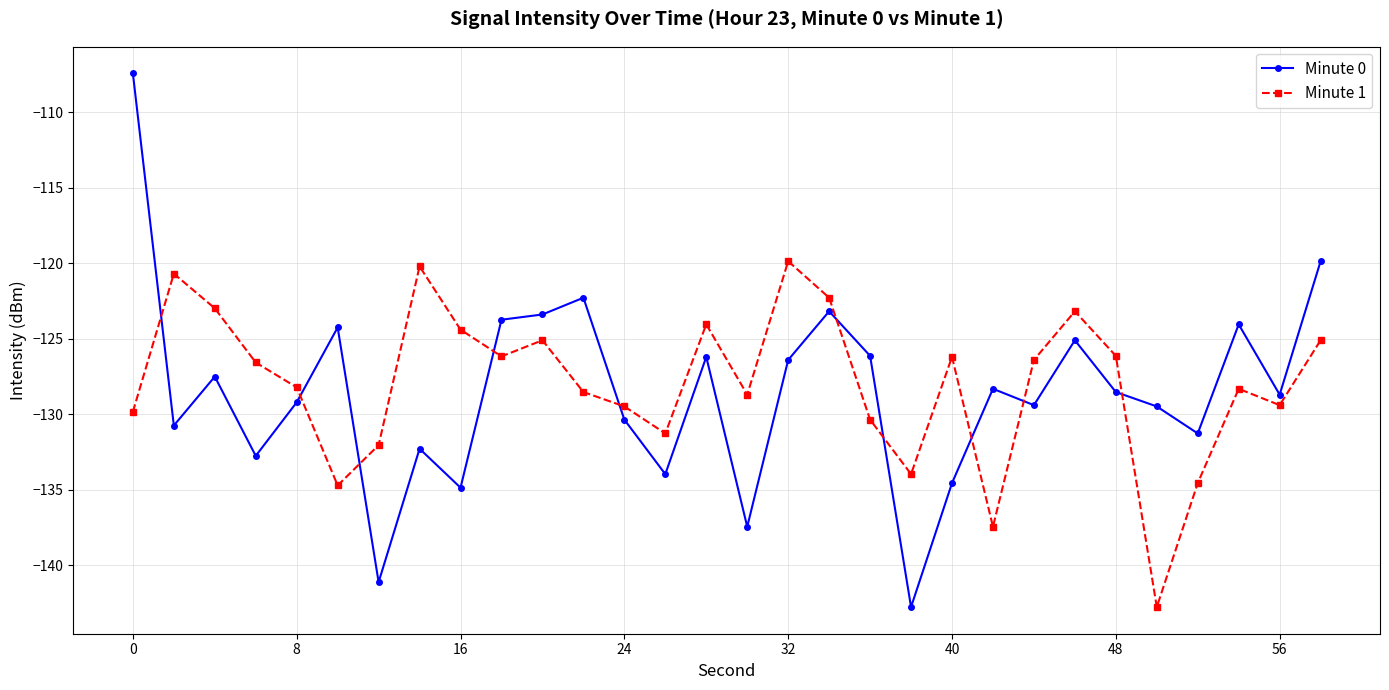

True or false: Minute 0 and Minute 1 cross at least once.

True